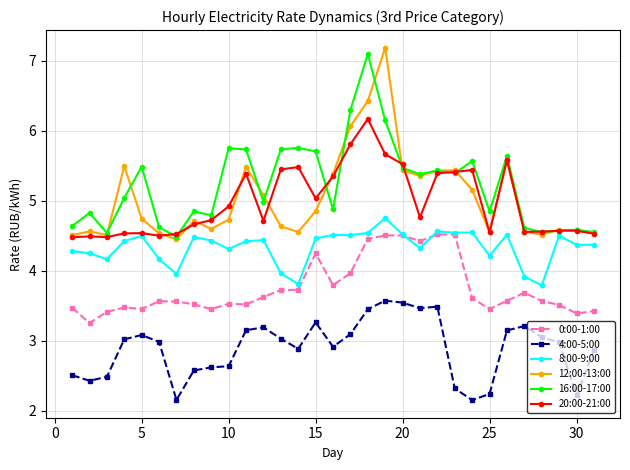

True or false: 4:00-5:00 and 12:00-13:00 cross at least once.

False